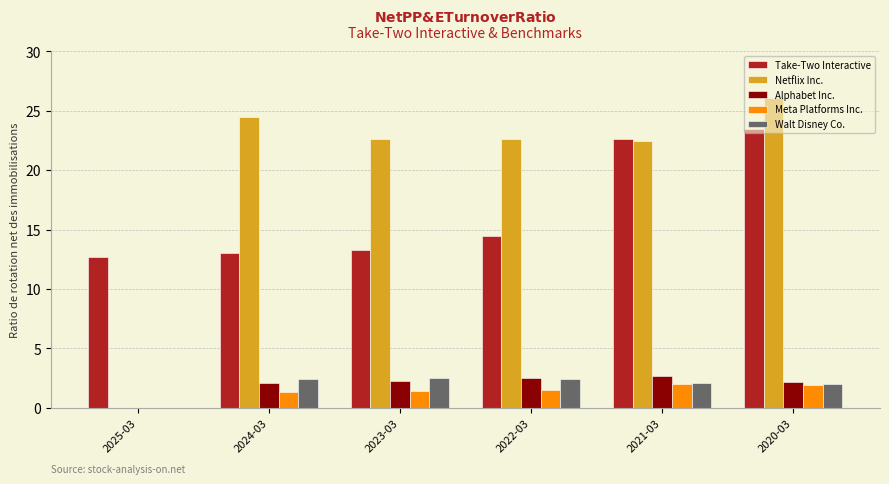

Is the value of Walt Disney Co. at 2025-03 greater than the value of Take-Two Interactive at 2021-03?

No